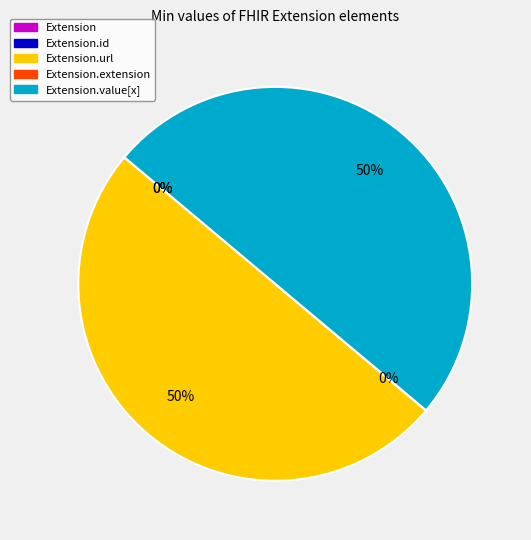

To the nearest percent, what is the average slice percentage?

20%